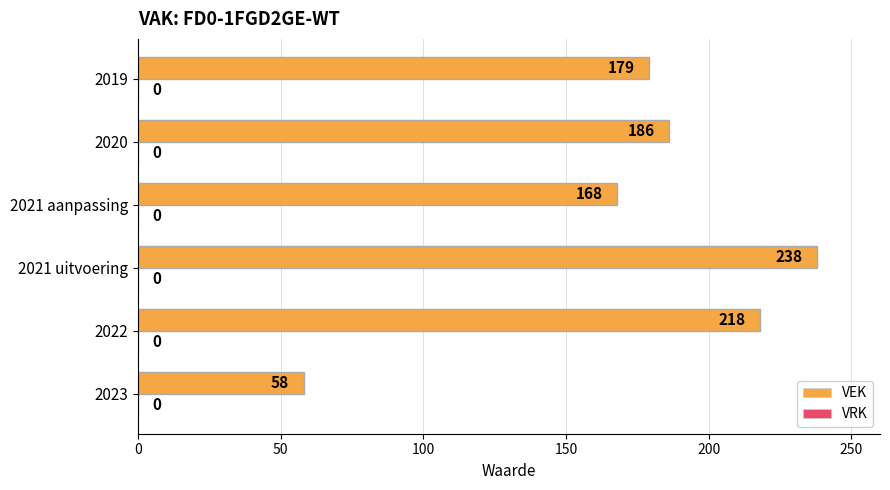

Between 2023 and 2019, which is larger?

2019